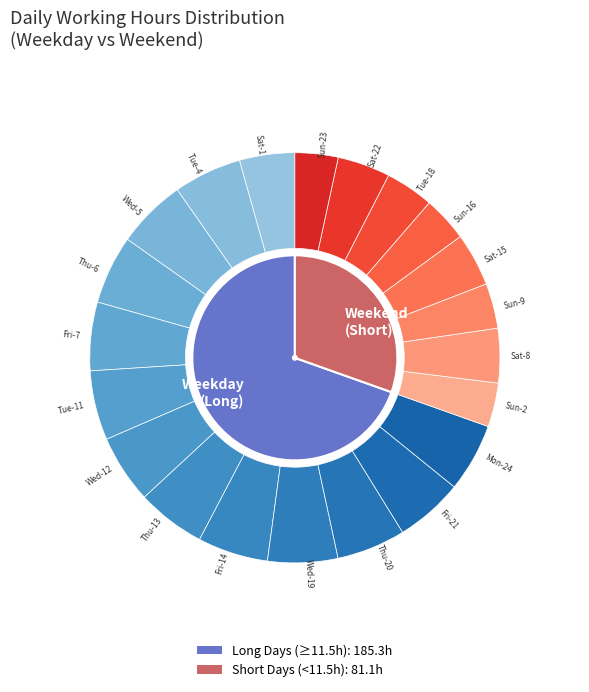

To the nearest percent, what is the combined percentage of Wed-19 and Fri-21?

11%